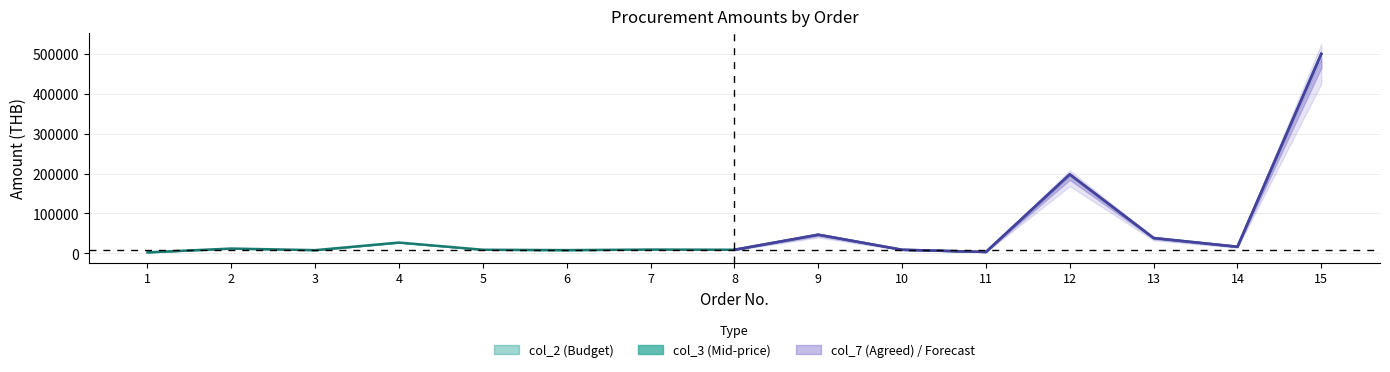

At how many categories does at least one series exceed 315901?

1